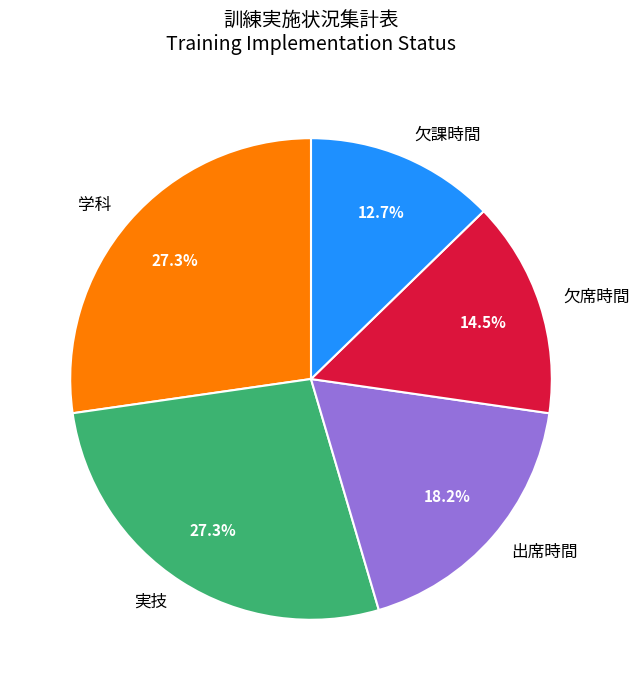

Is there a majority slice in this chart?

No